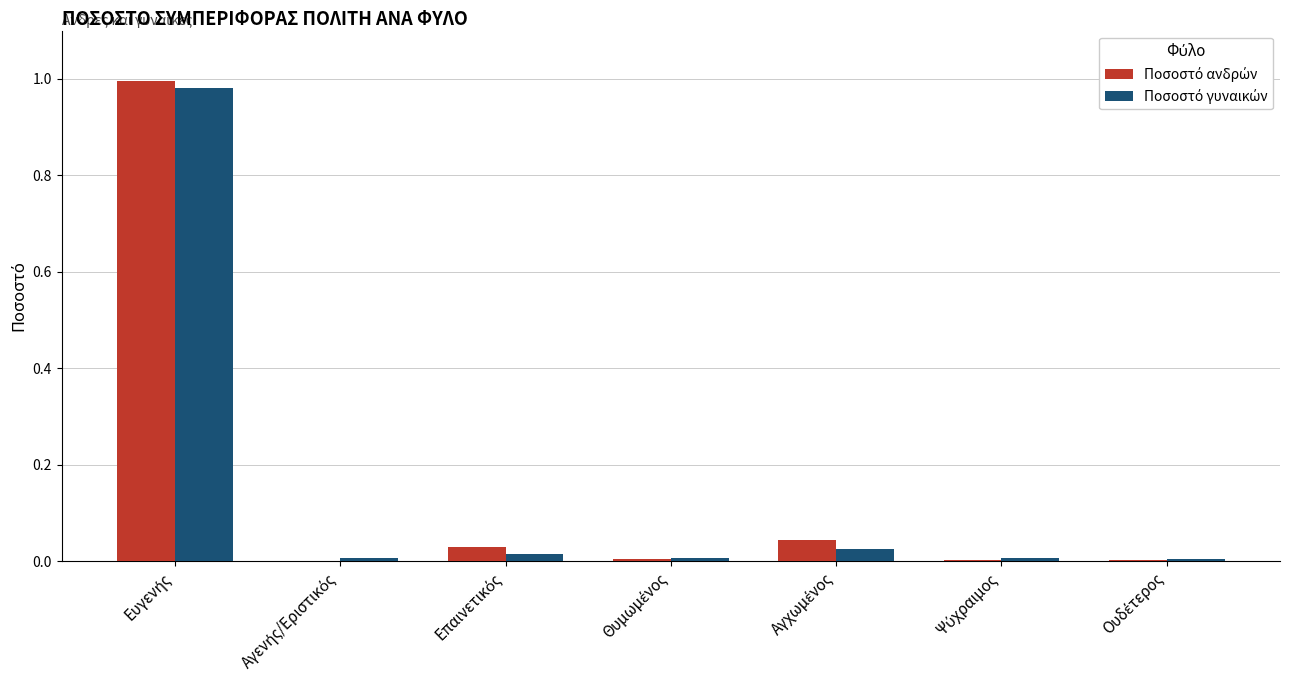

Is the value of Ποσοστό ανδρών at Αγενής/Εριστικός greater than the value of Ποσοστό γυναικών at Ουδέτερος?

No